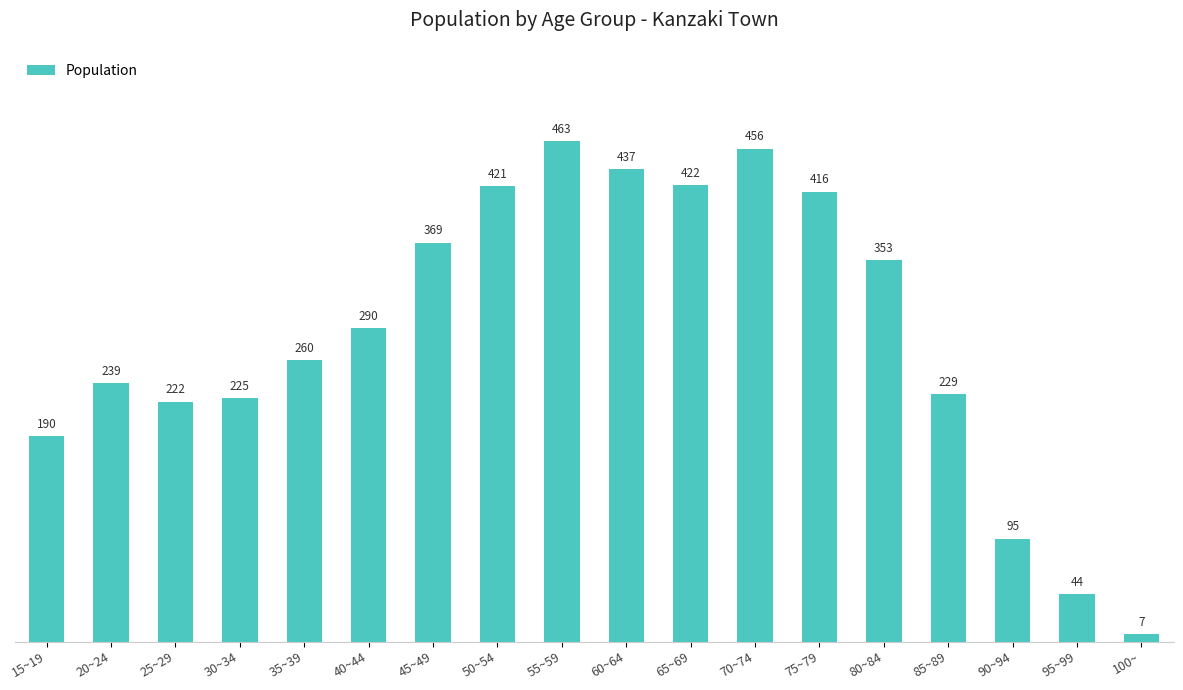

What is the change in value from 70~74 to 90~94?

-361